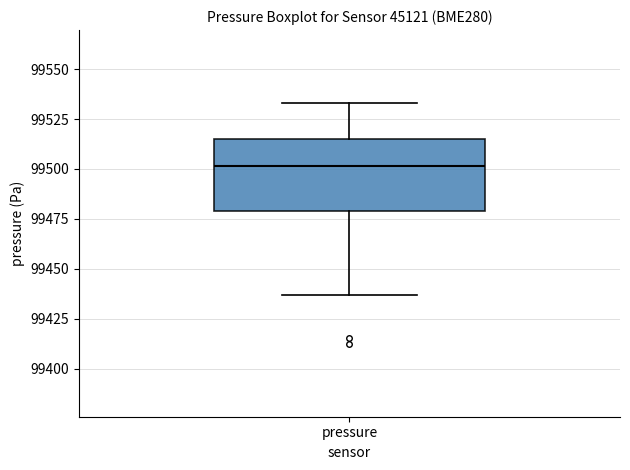

Where is the upper edge of the box for pressure on the y-axis? The values are not printed on the chart, so give them approximately, as read against the axis.

99515